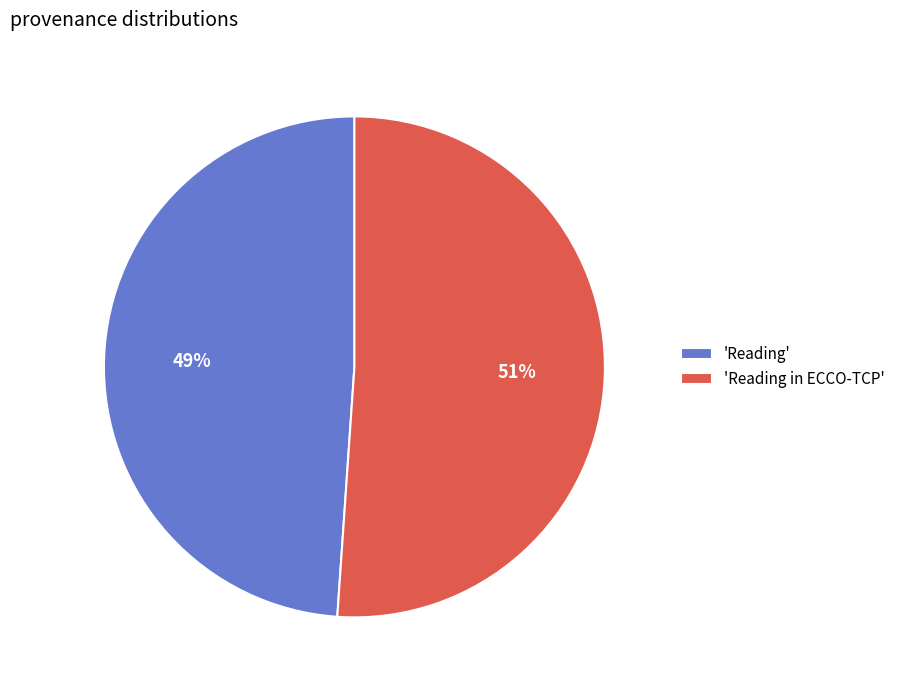

What is the ratio of the value at 'Reading' to the value at 'Reading in ECCO-TCP'?

1.0